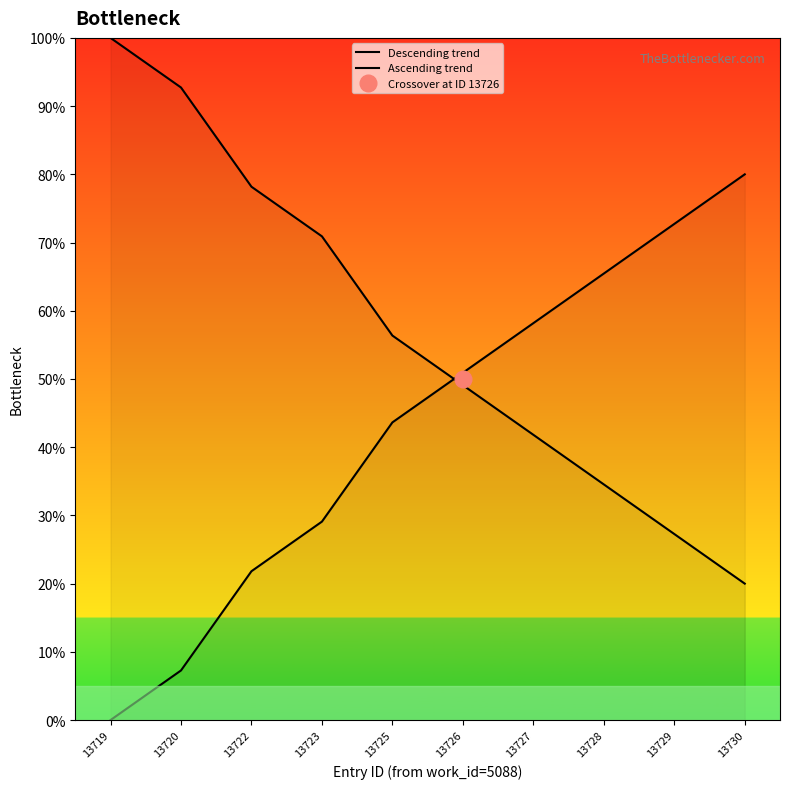

Rank the series by their average value, from lowest to highest.

Ascending trend, Descending trend